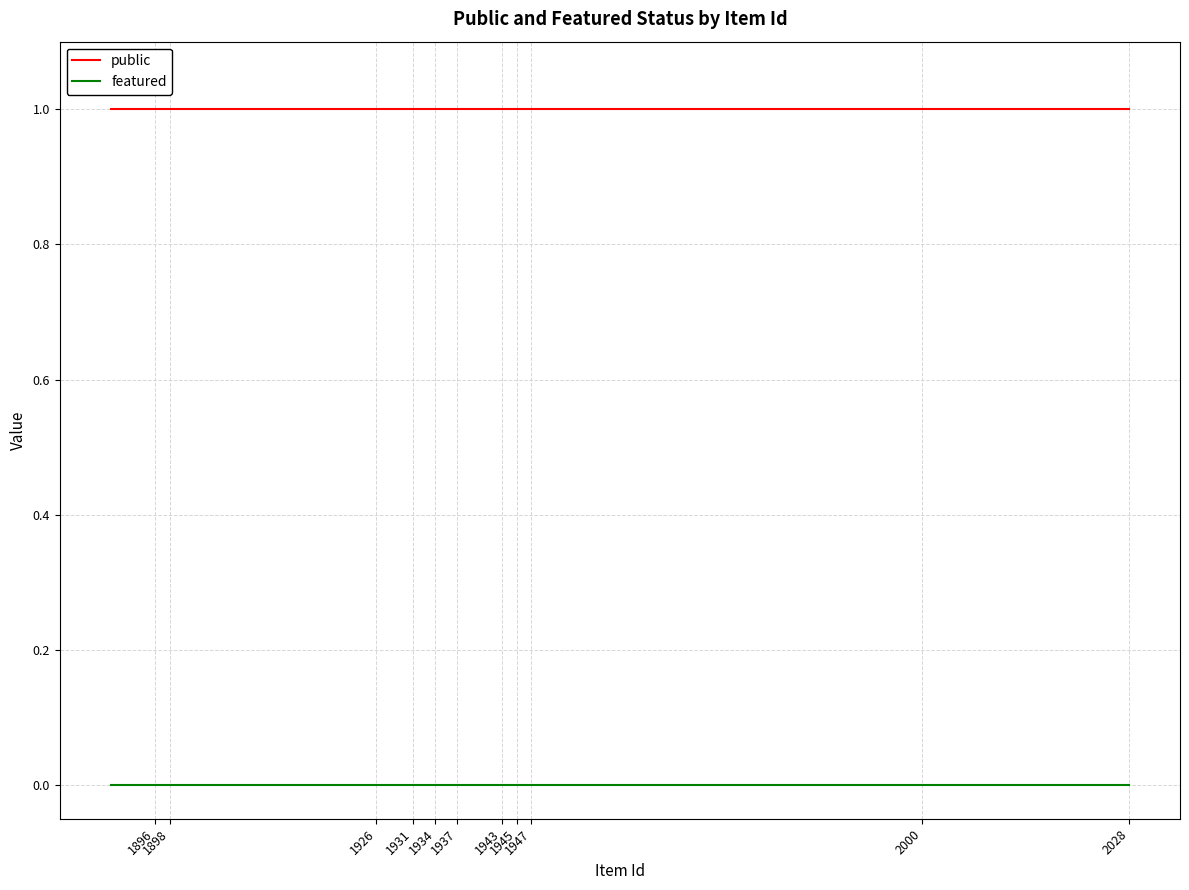

What are all the series names shown in the legend?

public, featured